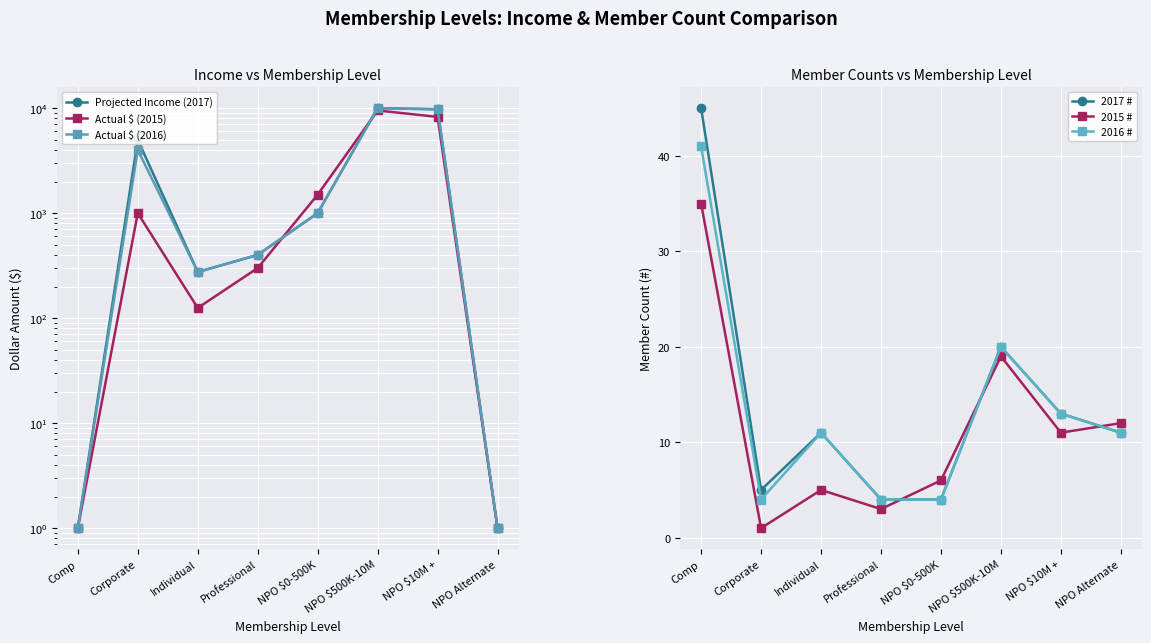

Between Individual and Professional, which series saw the biggest shift?

Actual $ (2015)